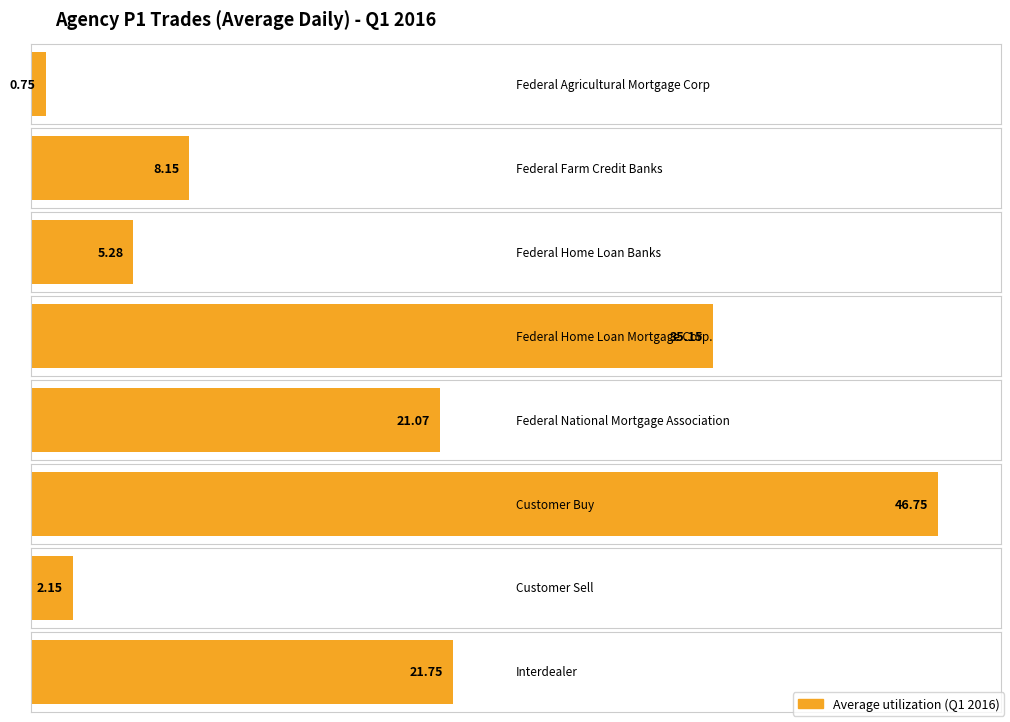

Does the chart contain stacked bars?

No